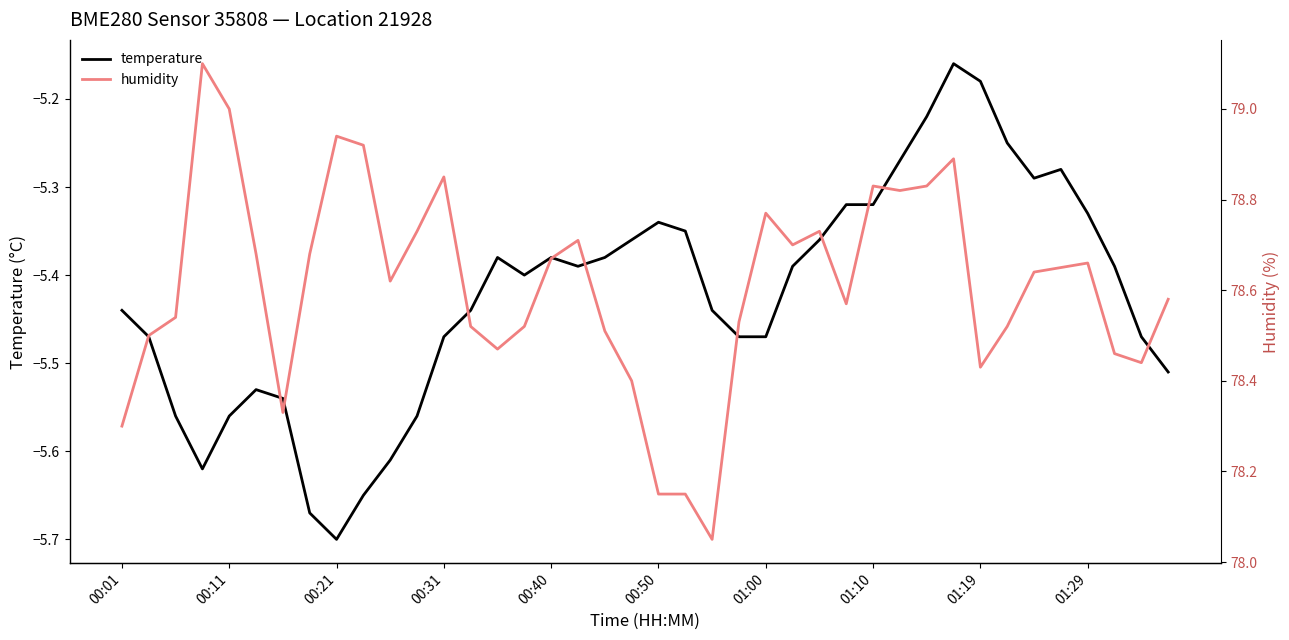

What position from the right is 00:01?

40